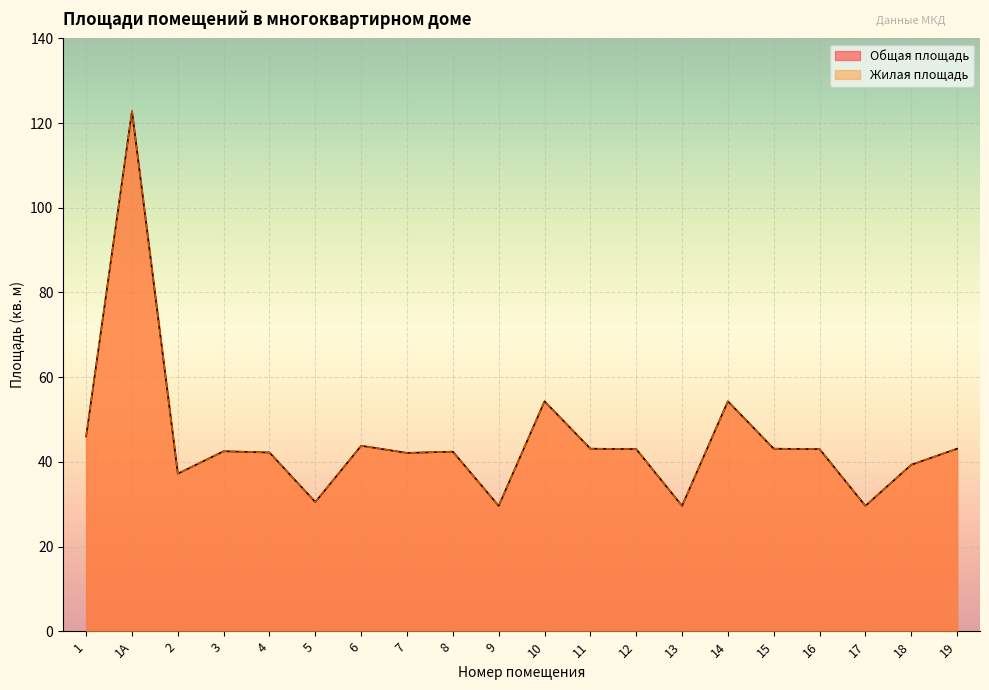

Does the chart display data point markers on the line(s)?

No